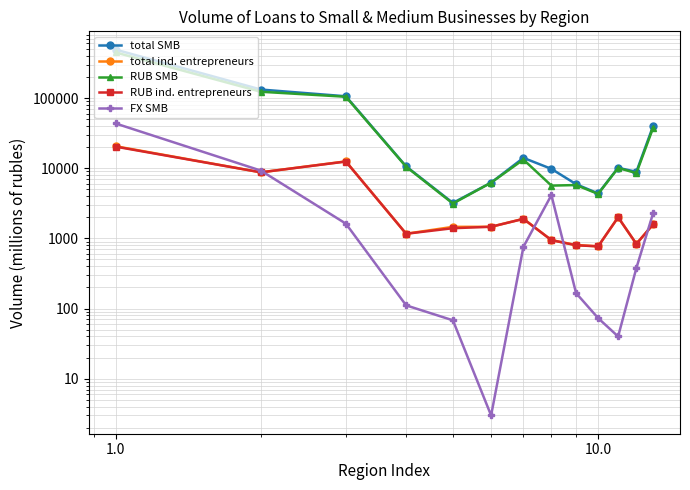

How many lines are shown in the chart?

5